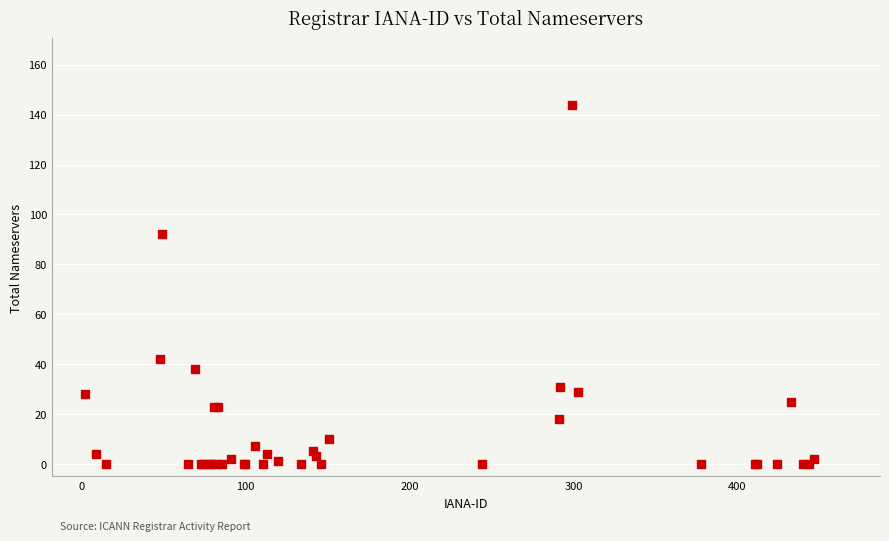

What Y value in the scatter plot is closest to 72?

92